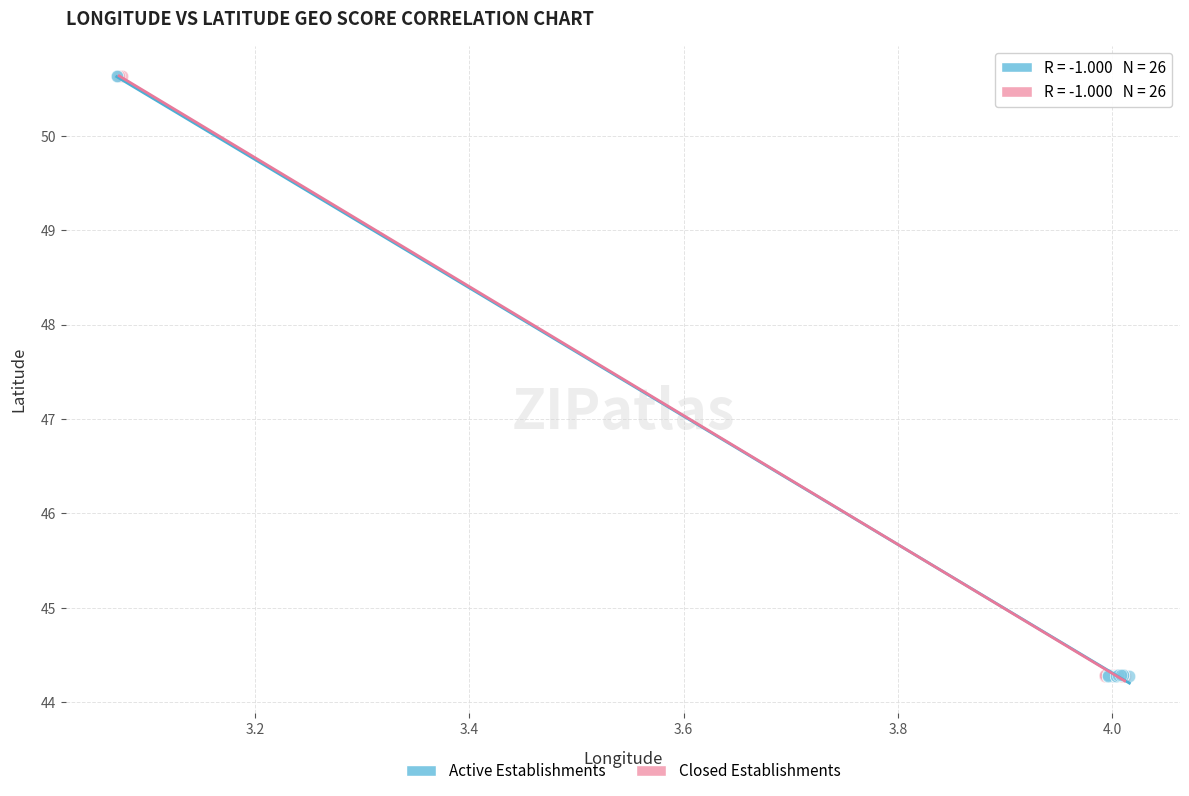

Which series has the widest spread of Y values?

Closed Establishments